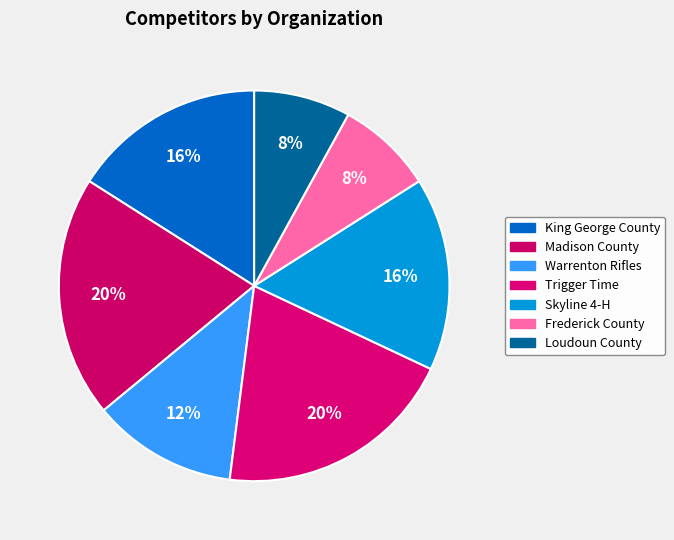

To the nearest percent, what portion does Madison County represent?

20%